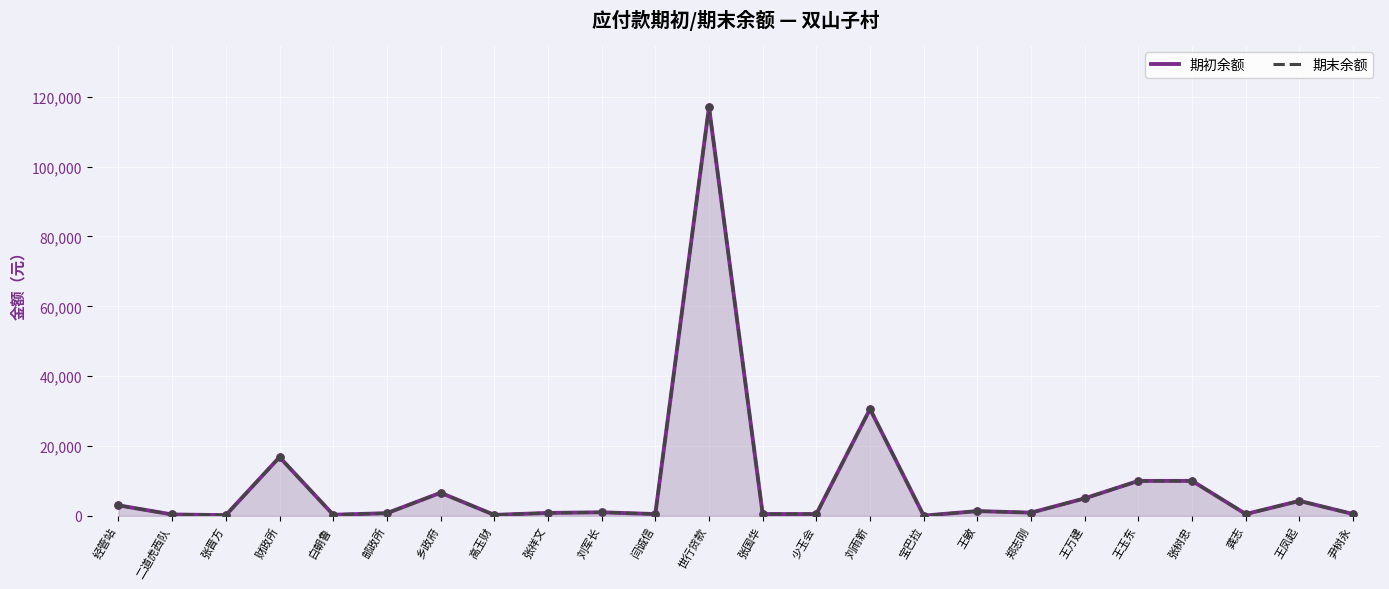

Is the value of 期初余额 at 乡政府 greater than the value of 期末余额 at 王万建?

Yes